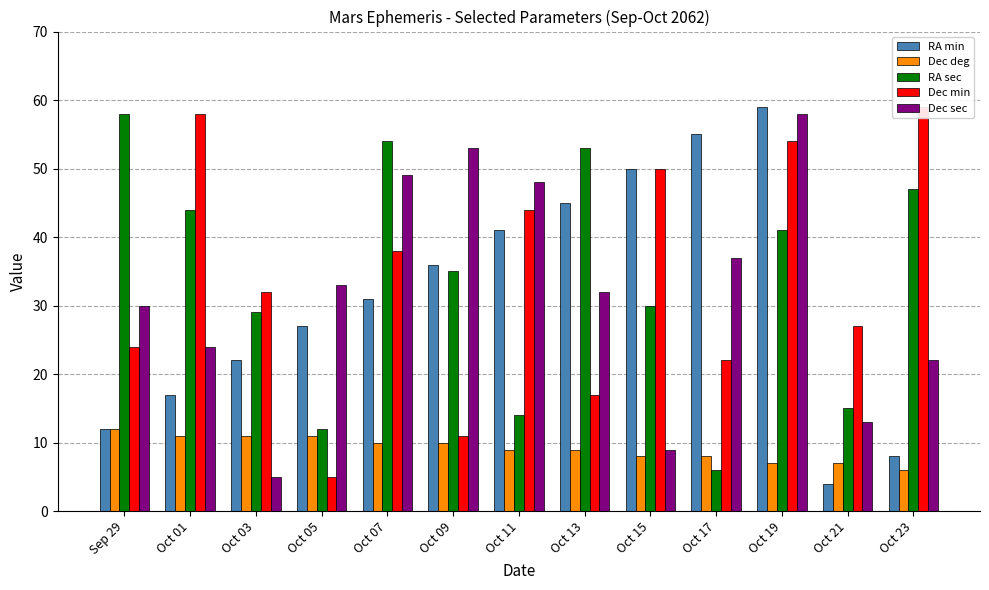

Is it true that Dec deg equals 6 at Oct 13?

False